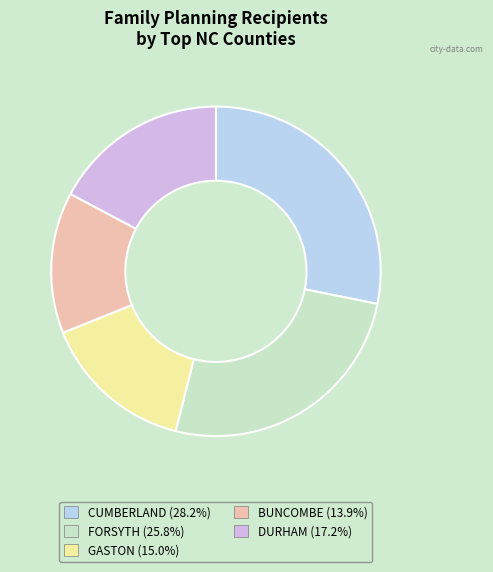

Does any single category account for the majority?

No